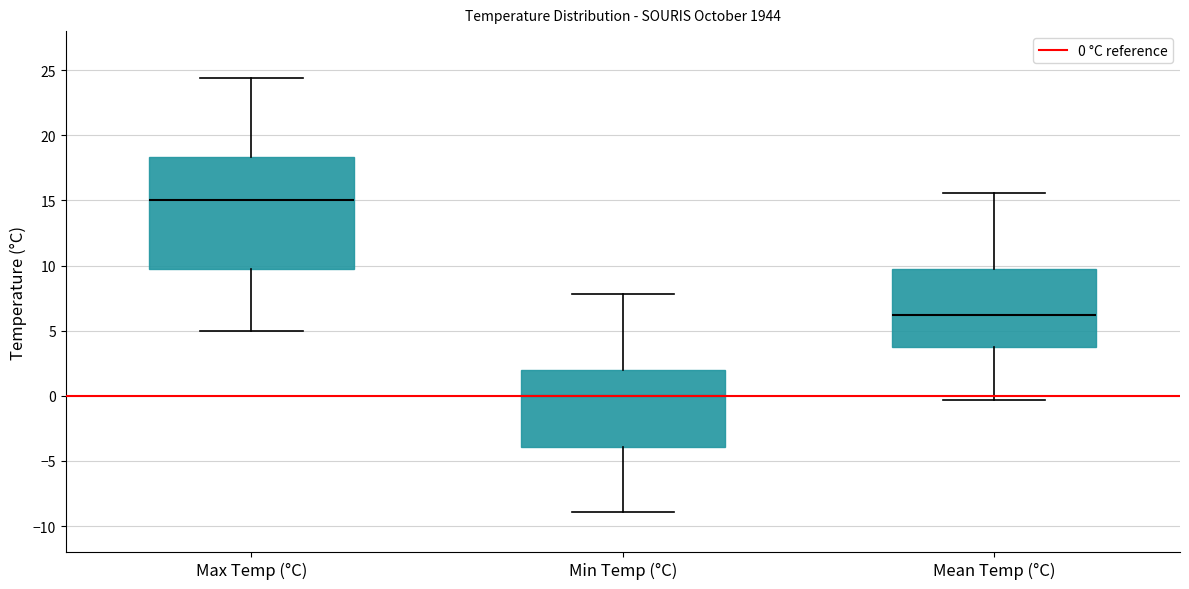

Reading left to right, read every box against the y-axis: the position of its median line, the range the box covers, and the ends of its whiskers. The values are not printed on the chart, so give them approximately, as read against the axis.

Max Temp (°C): median 15.0, box 9.5 to 18.5, whiskers 5.0 to 24.5
Min Temp (°C): median 0.0, box -4.0 to 2.0, whiskers -9.0 to 8.0
Mean Temp (°C): median 6.0, box 4.0 to 10.0, whiskers -0.5 to 15.5